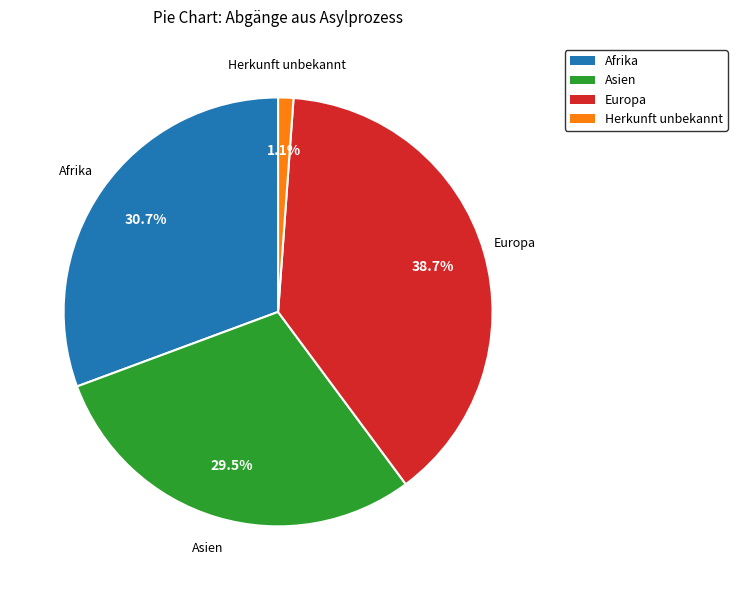

Is there any slice that represents more than half of the pie?

No